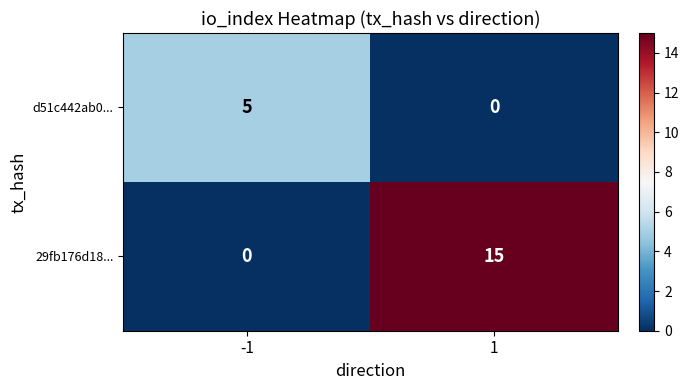

At which category does the chart reach its peak across all series?

1